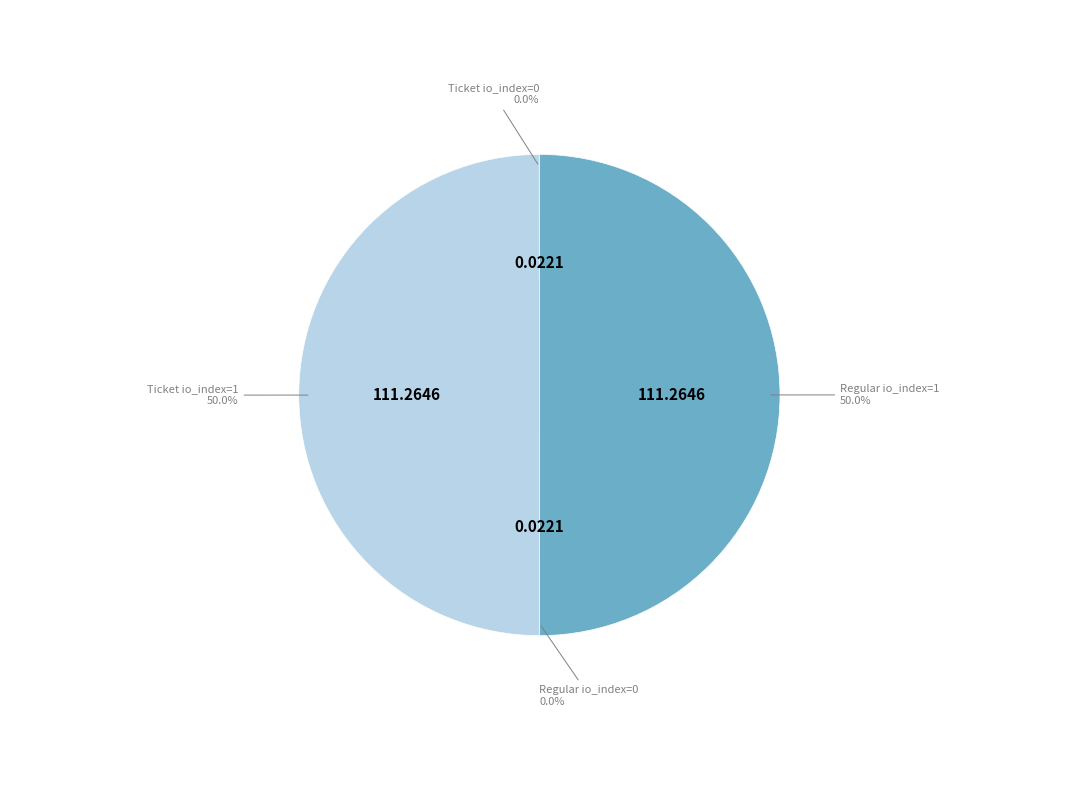

Does any single category account for the majority?

No